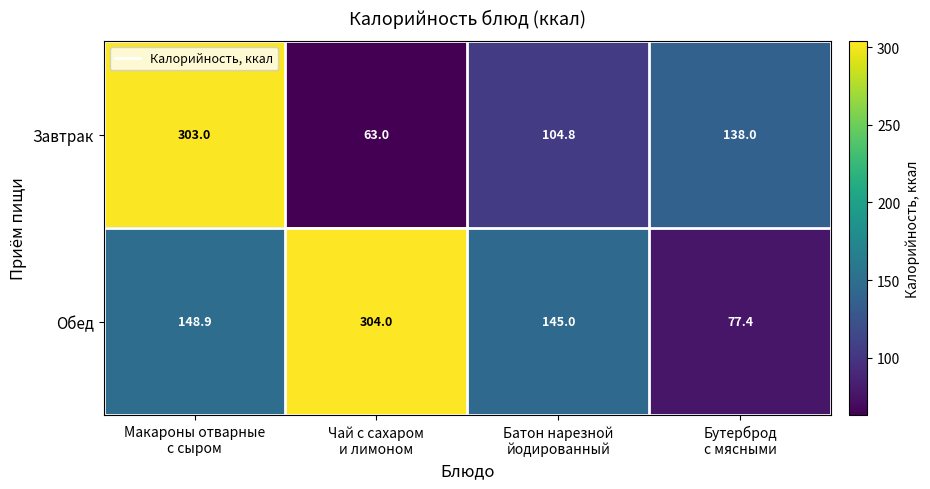

List the series in order of their peak value, lowest first.

Завтрак, Обед